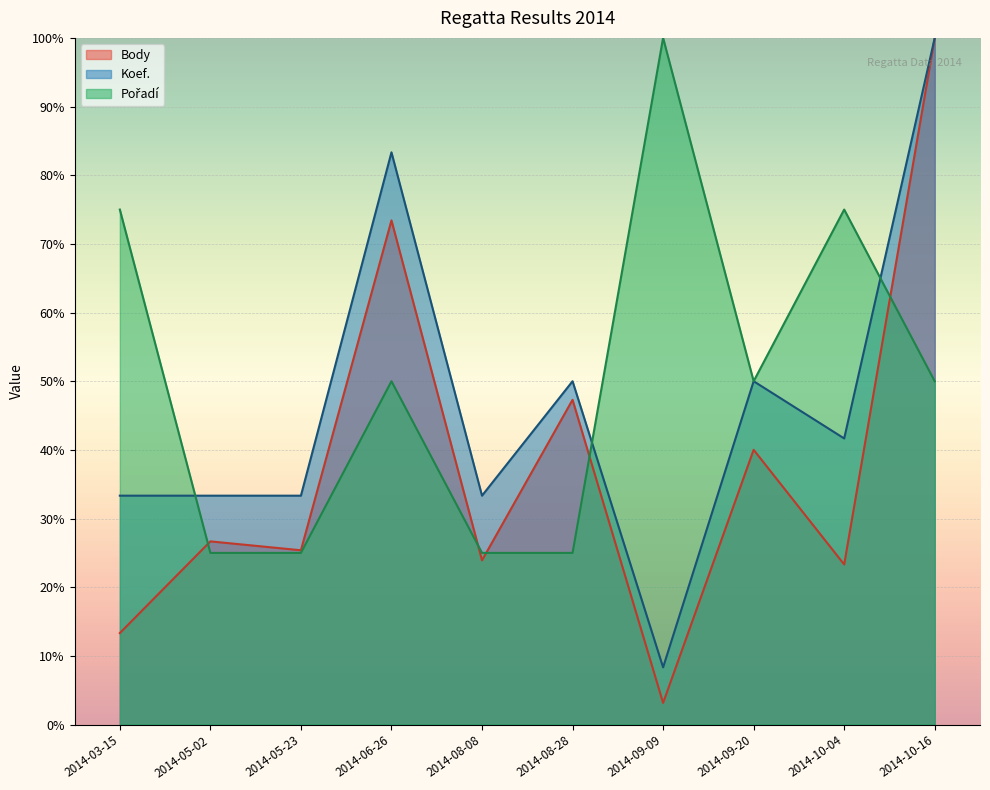

Rank the series by their maximum value, from highest to lowest.

Body, Koef., Pořadí